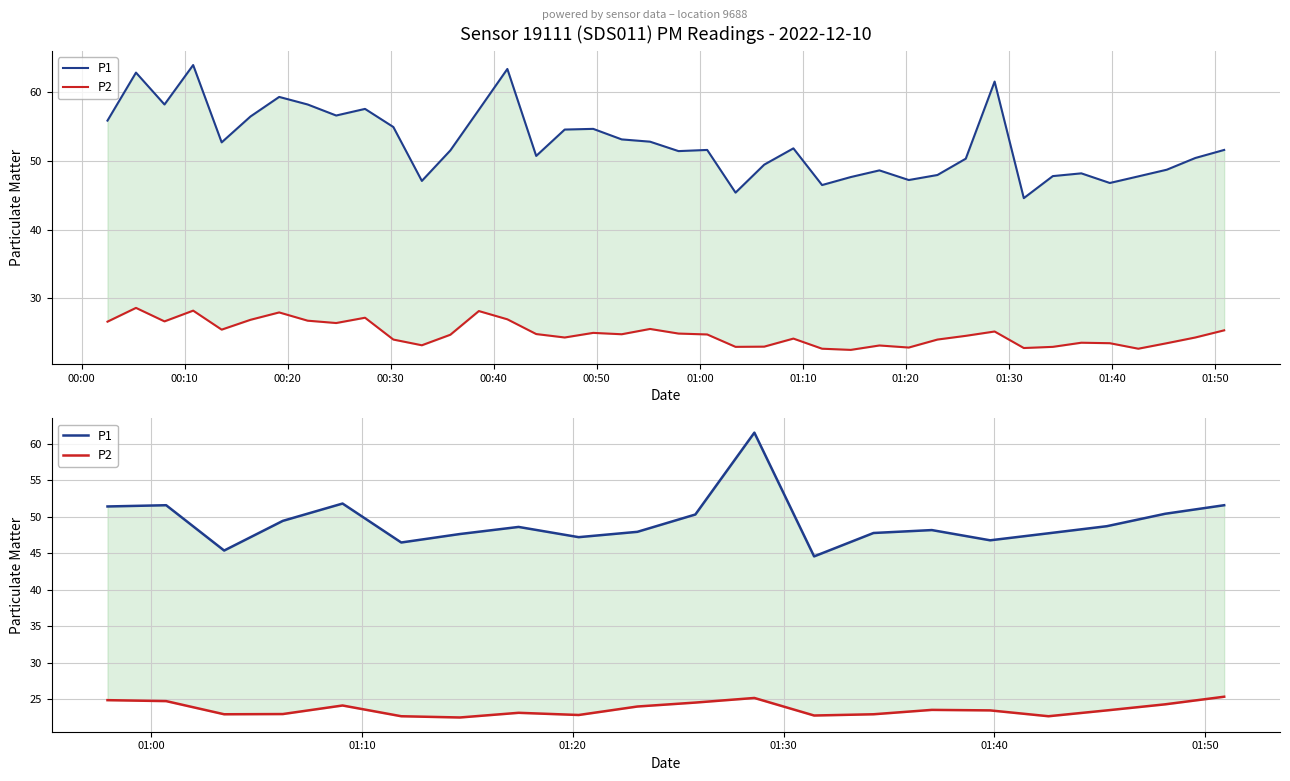

How many values in the P2 series are below 23?

7